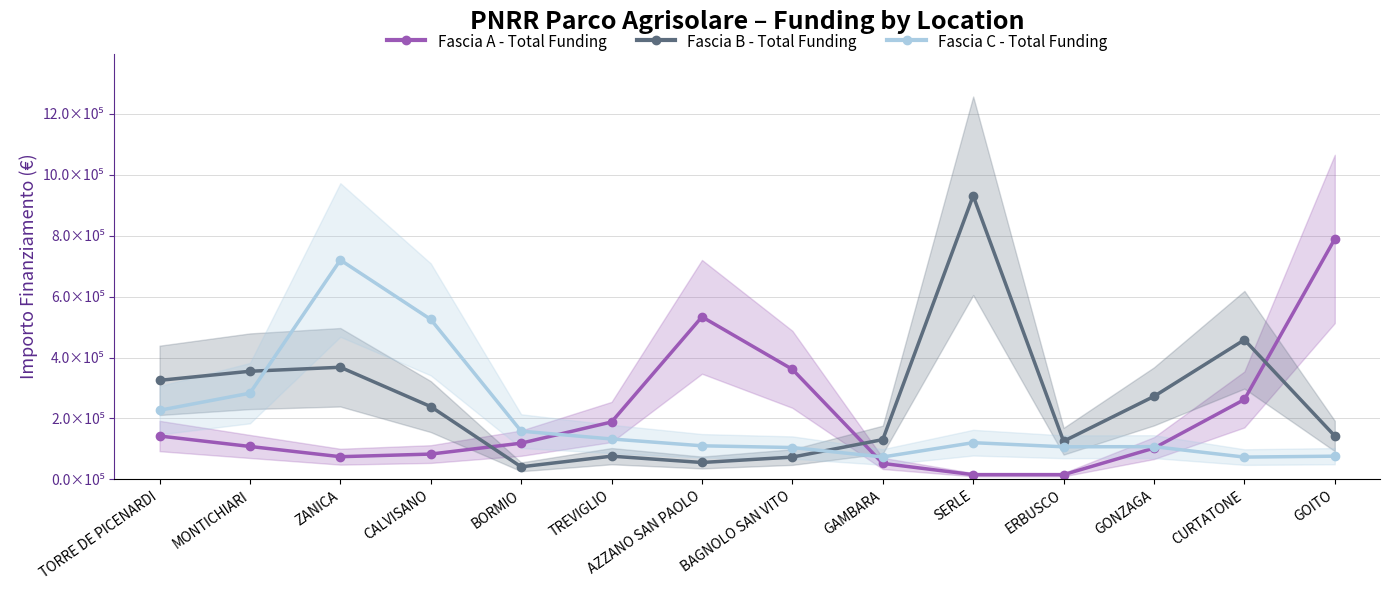

The value of Fascia C - Total Funding at CURTATONE is 41267.0. True or false?

False